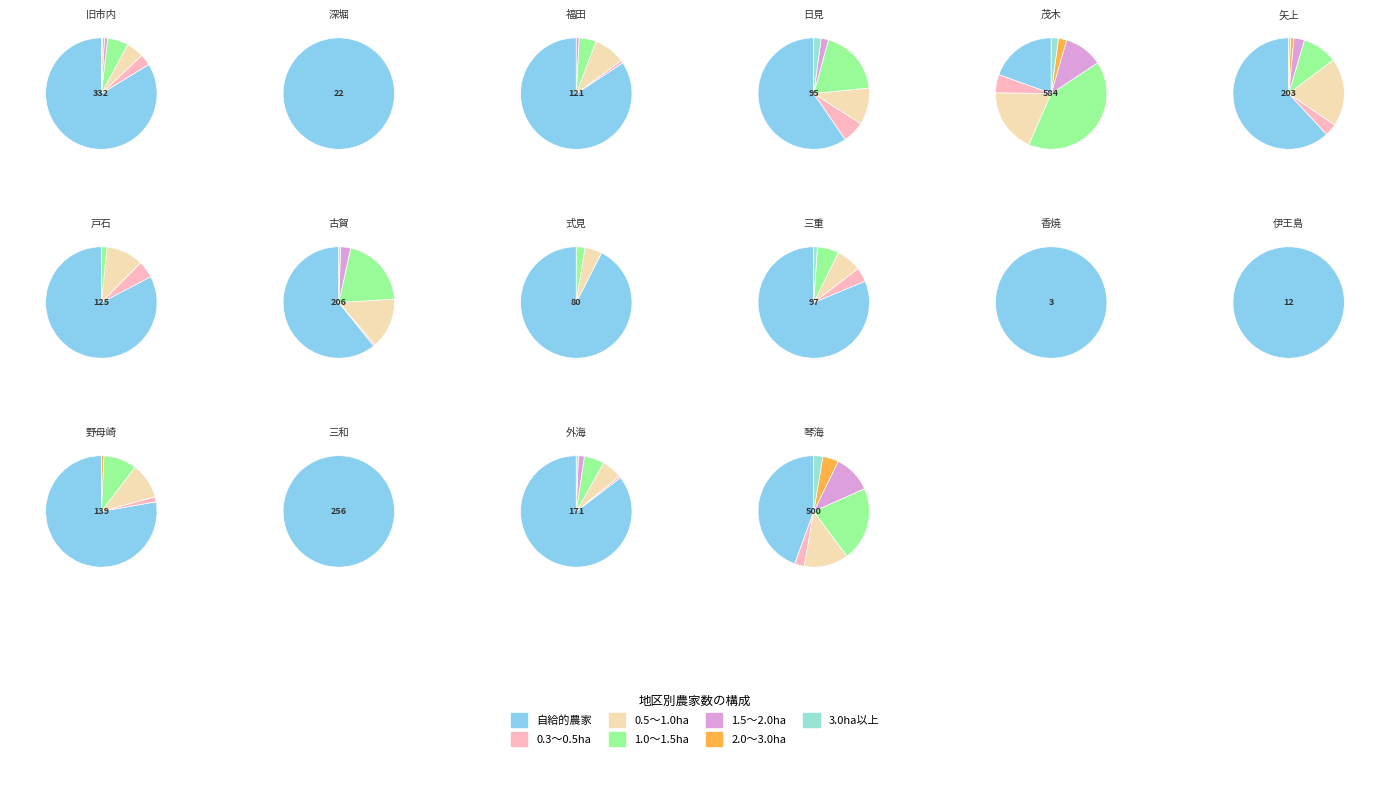

Rank the categories by value from lowest to highest.

香焼, 伊王島, 深堀, 式見, 日見, 三重, 福田, 戸石, 野母崎, 外海, 矢上, 古賀, 三和, 旧市内, 琴海, 茂木